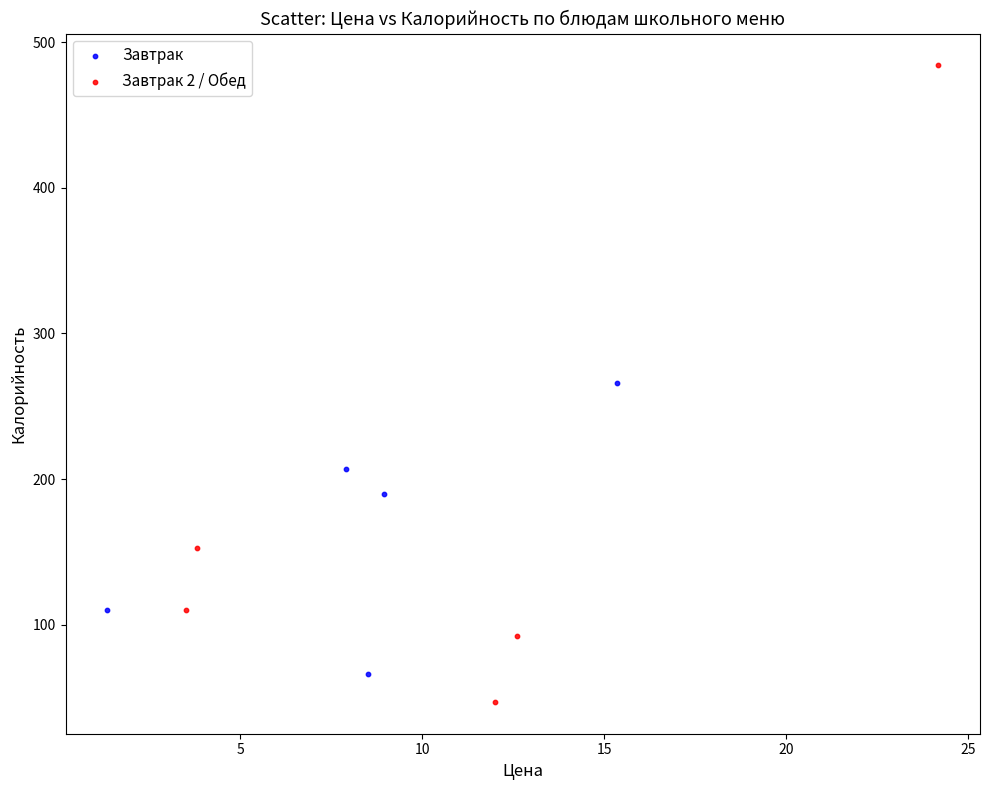

Which series has the largest Y range (max minus min)?

Завтрак 2 / Обед